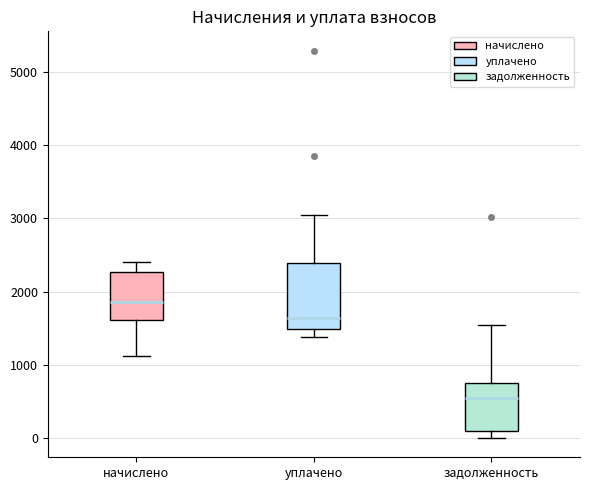

Reading left to right, read every box against the y-axis: the position of its median line, the range the box covers, and the ends of its whiskers. The values are not printed on the chart, so give them approximately, as read against the axis.

начислено: median 1900, box 1600 to 2300, whiskers 1100 to 2400
уплачено: median 1600, box 1500 to 2400, whiskers 1400 to 3000
задолженность: median 500, box 100 to 800, whiskers 0 to 1500